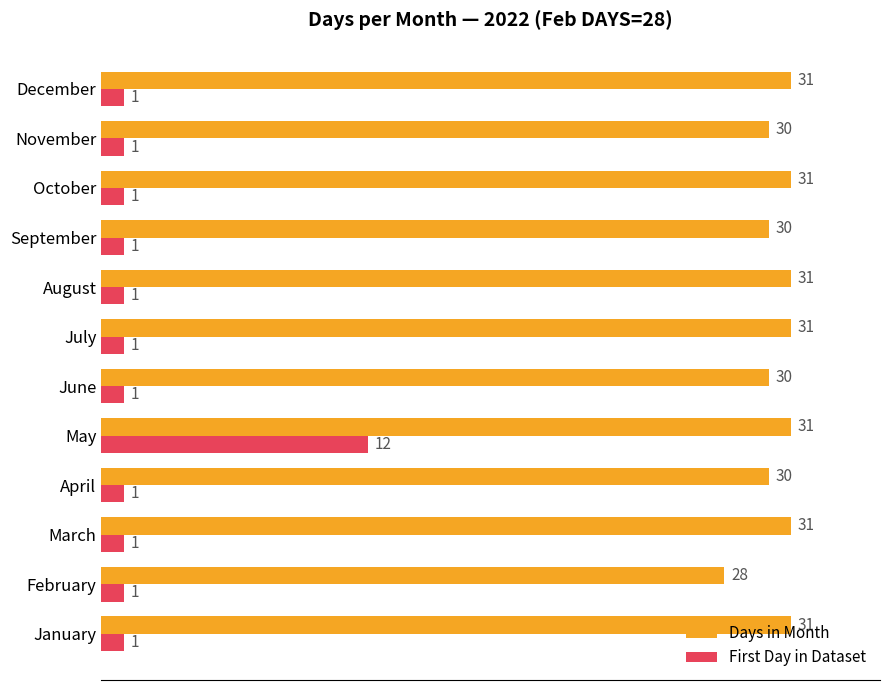

What is the greatest value displayed?

31